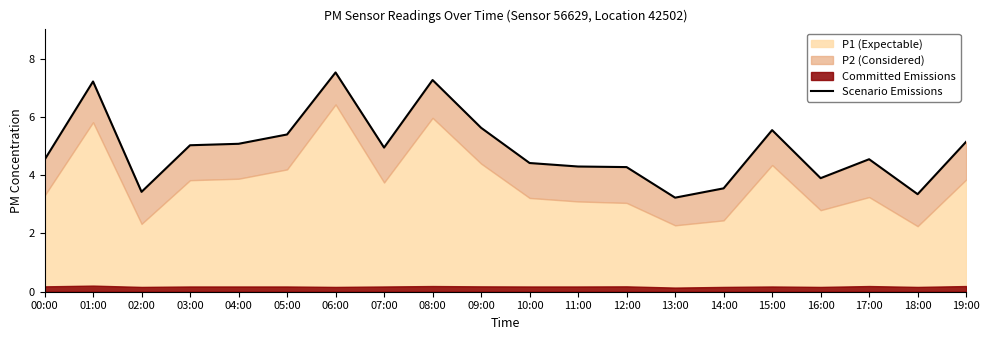

What position from the right is 17:00?

3